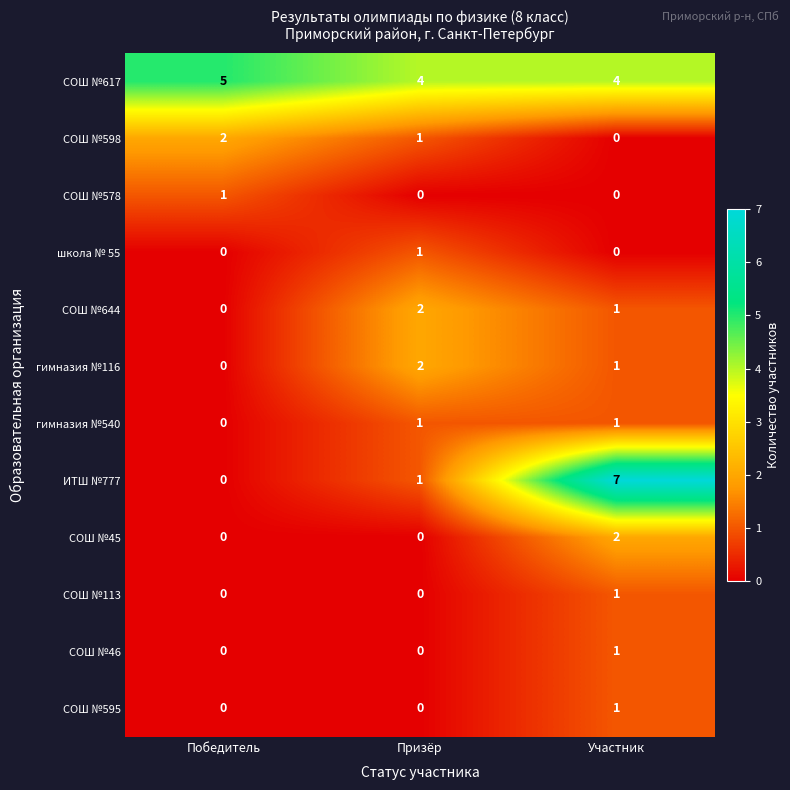

The СОШ №595 series shows -1 at Призёр. True or false?

False